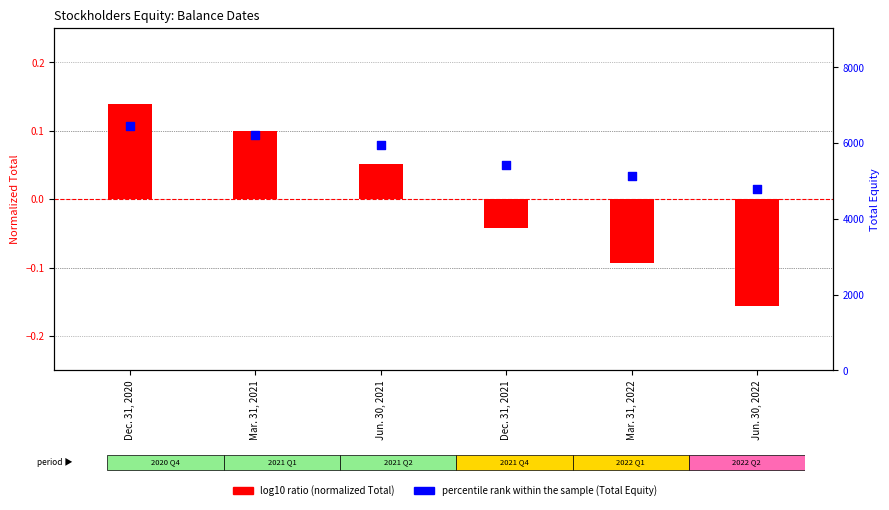

Which series reaches the maximum Y coordinate?

percentile rank within the sample